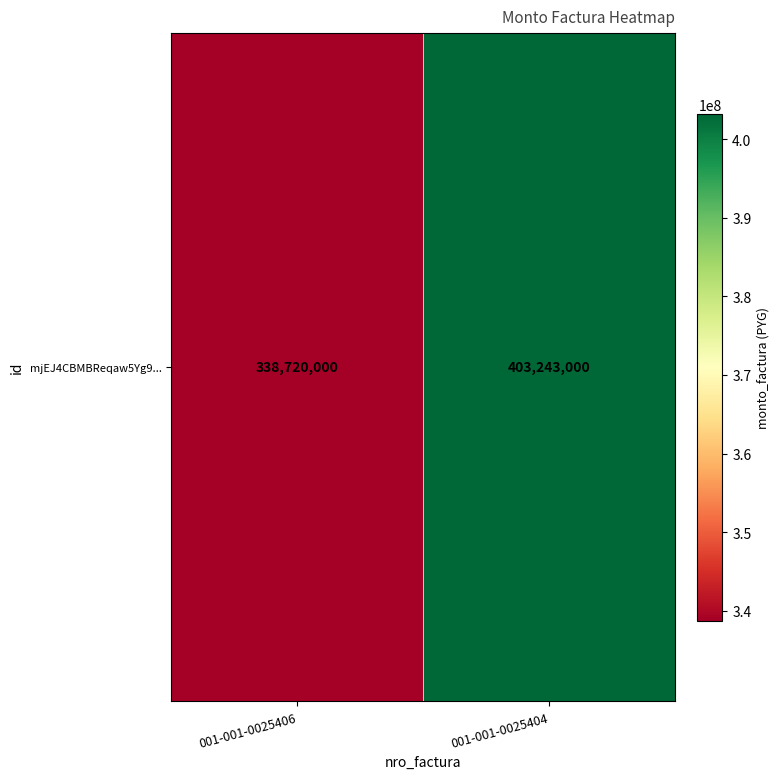

Reading left to right, list all the values displayed in this chart.

338720000	403243000